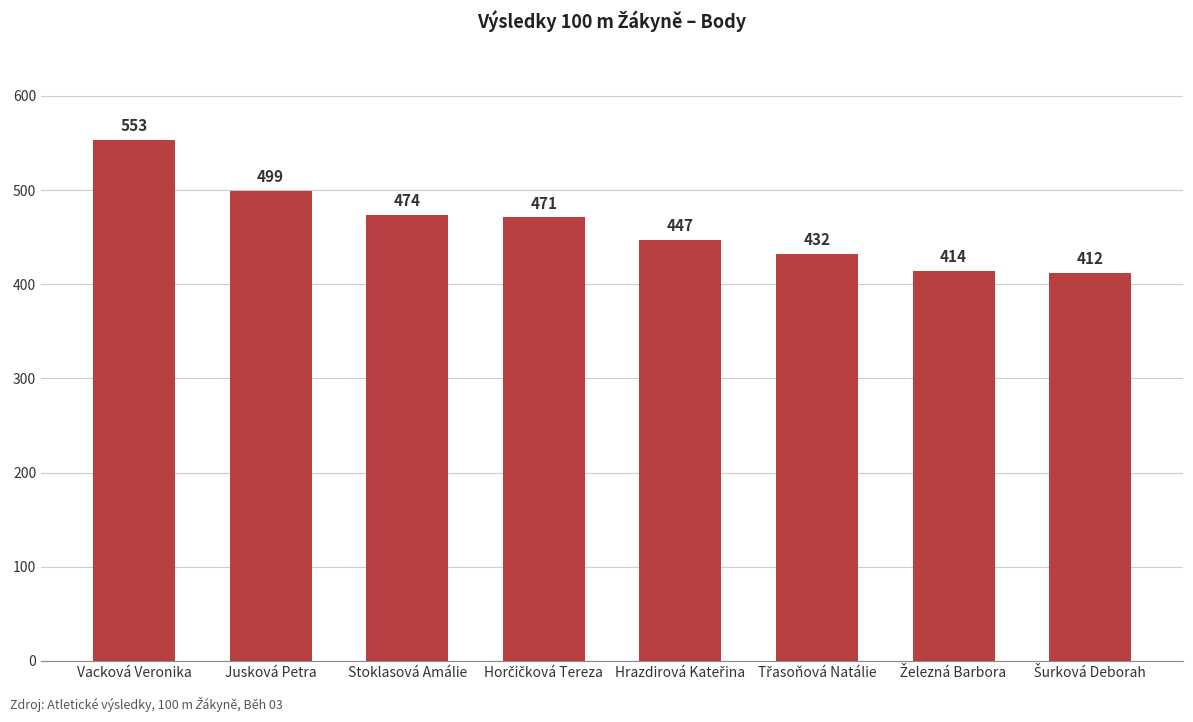

Are the bars grouped side by side (vs. stacked)?

No